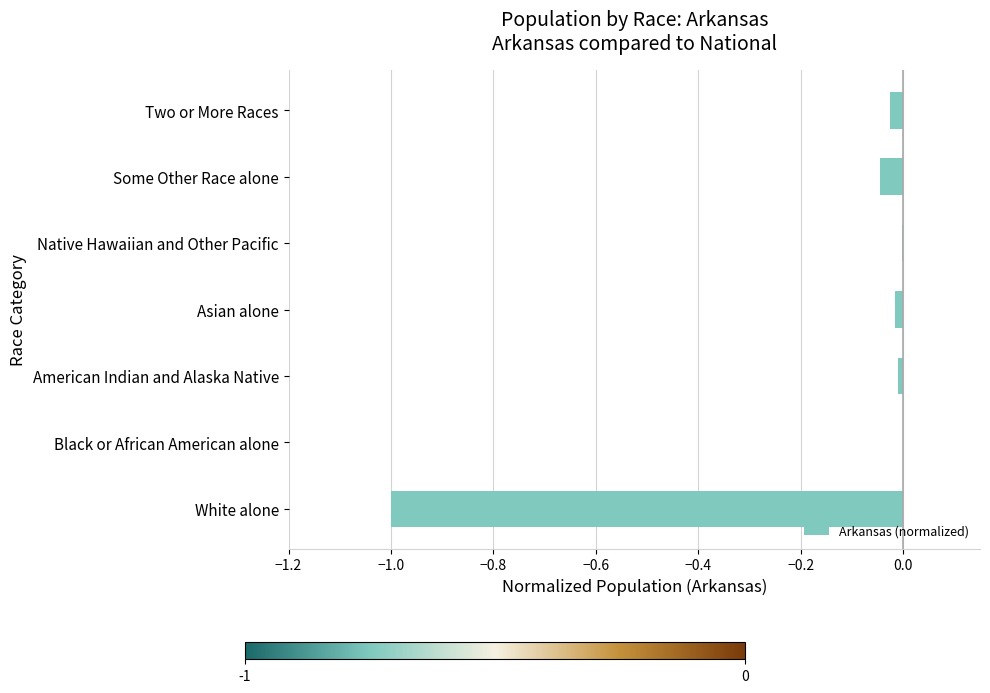

What is the sum of all values?

-1.1